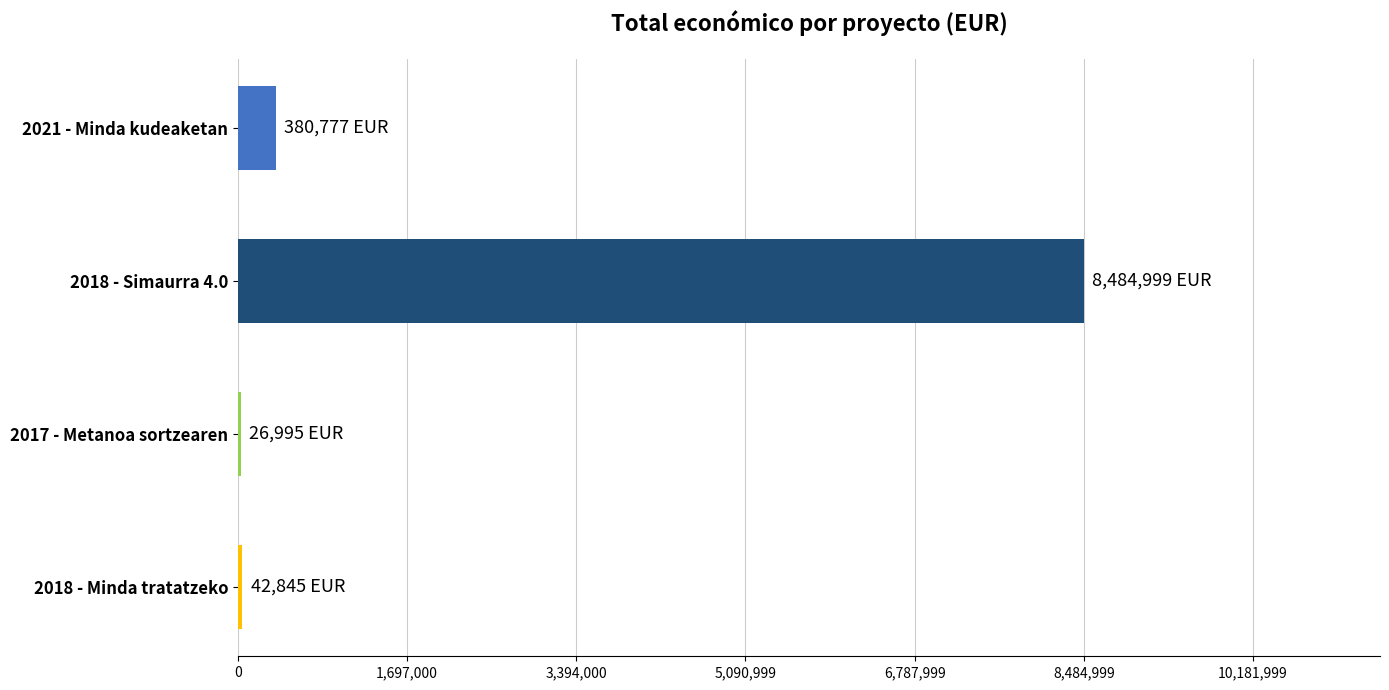

Approximately how many times larger is the value at 2018 - Simaurra 4.0 compared to 2021 - Minda kudeaketan?

22.3